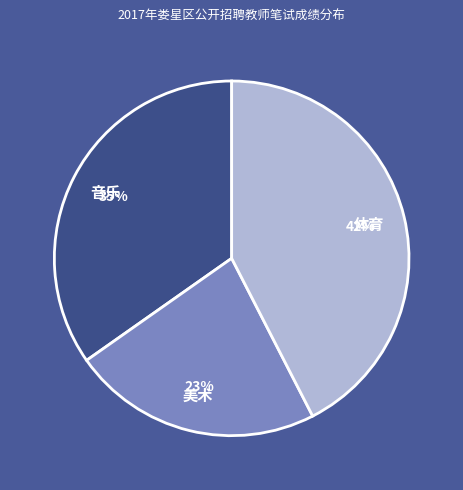

Is there a majority slice in this chart?

No